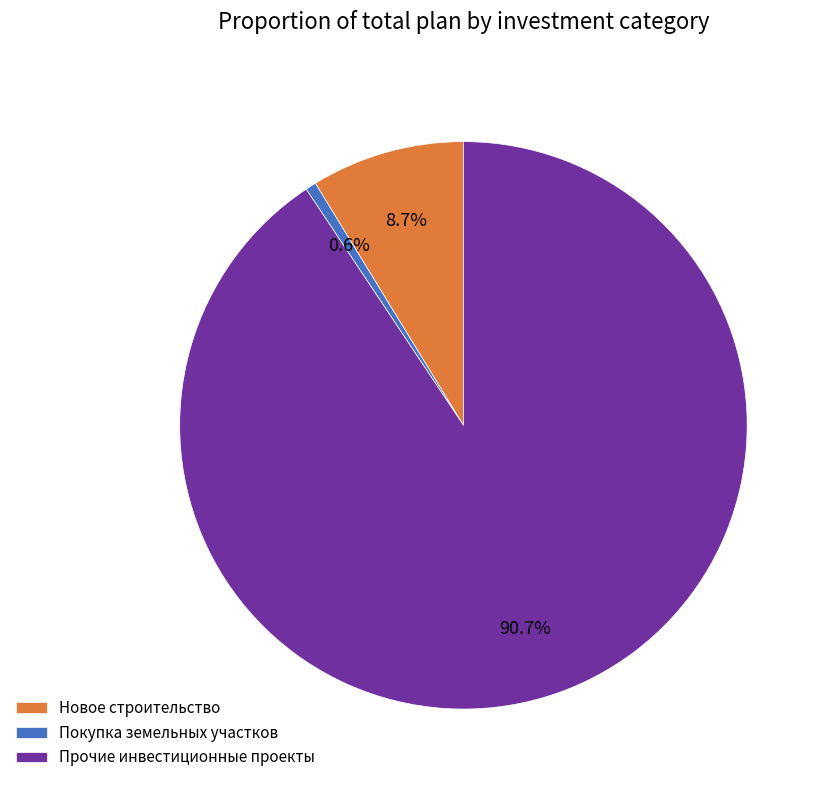

What percentage is the Прочие инвестиционные проекты slice, to the nearest percent?

91%